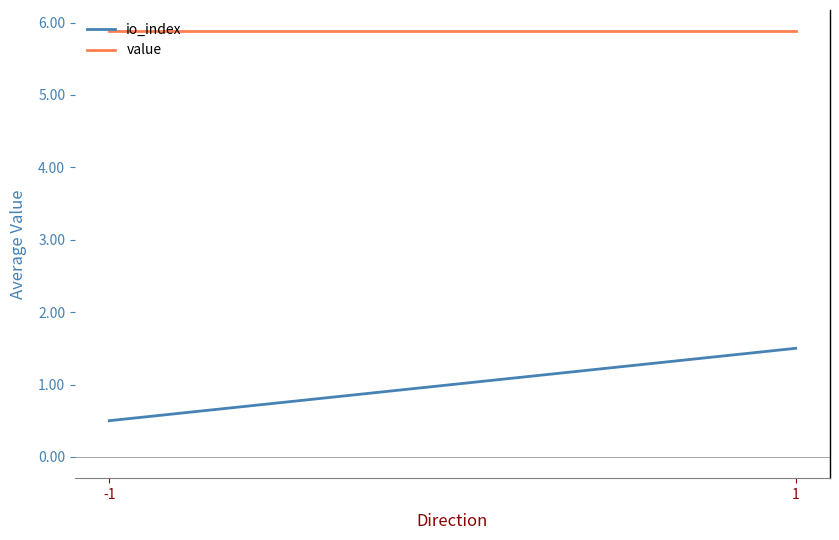

Reading left to right, what are all the values shown in this chart?

io_index: -1=0.5	1=1.5
value: -1=5.9	1=5.9